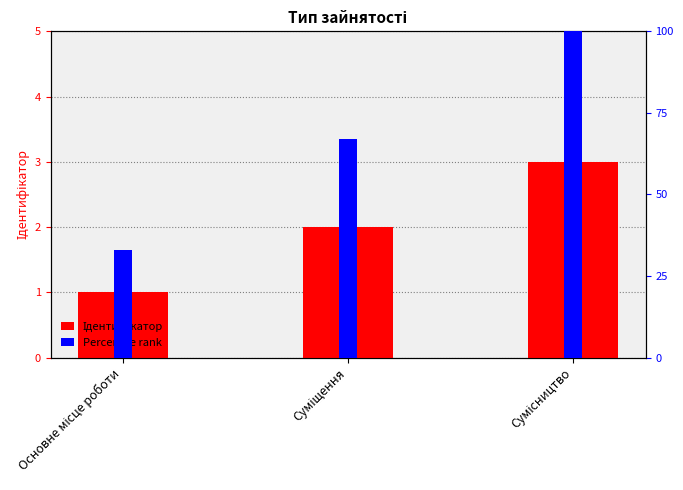

At Сумісництво, list the series in order from largest to smallest.

Percentile rank, Ідентифікатор